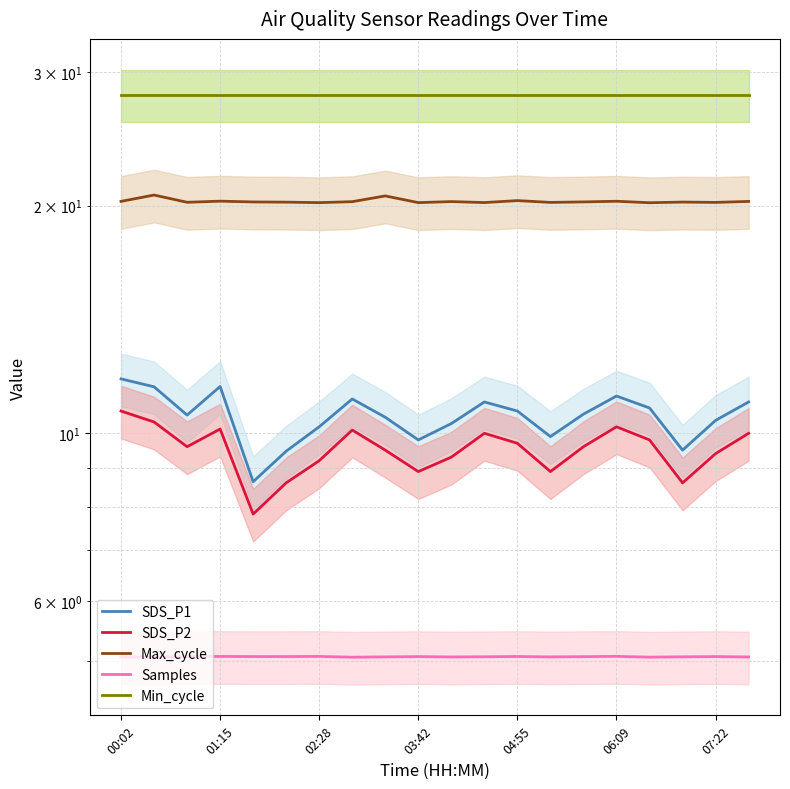

Count the Samples values in the range 5 to 6.

20